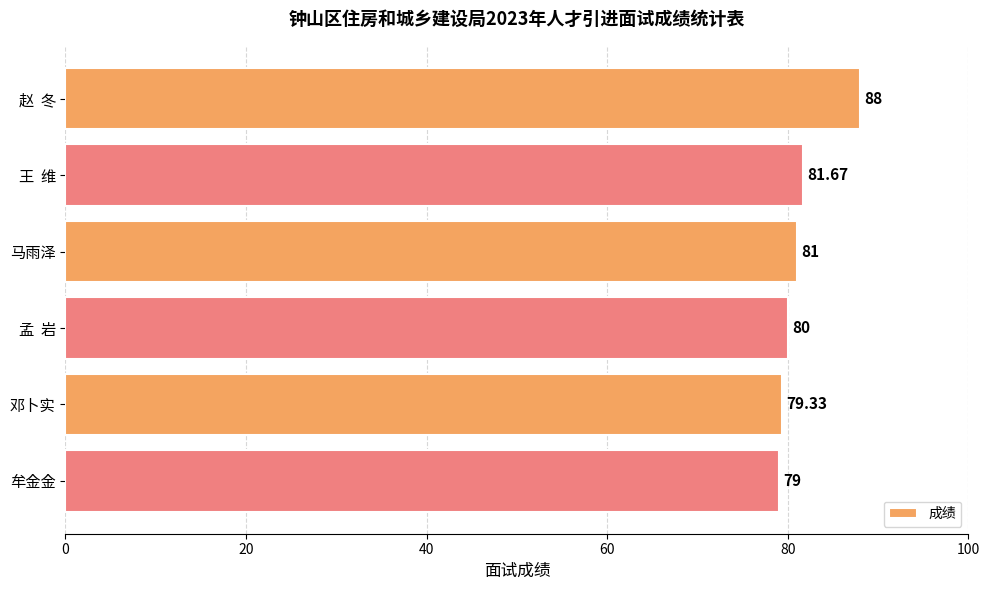

What is the label of the 3rd bar from the bottom?

孟  岩